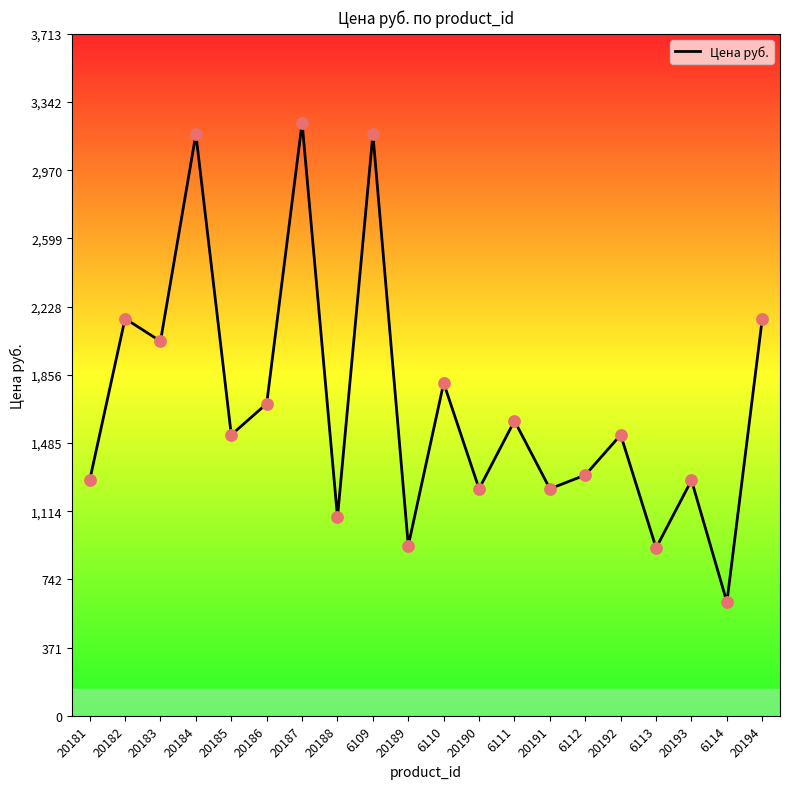

Which has a higher value, 6111 or 20186?

20186